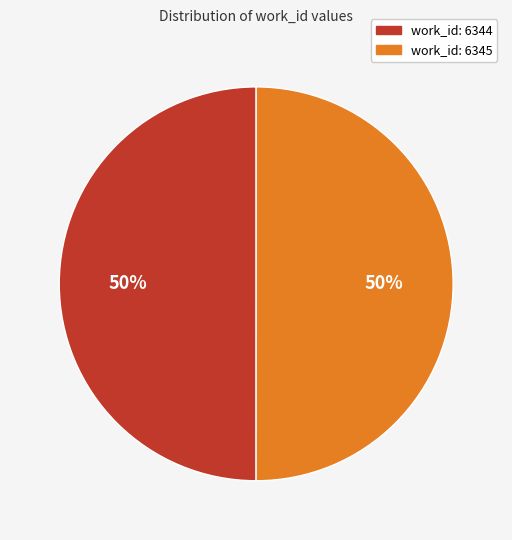

Is it true that work_id: 6344 is 64% of the pie?

False